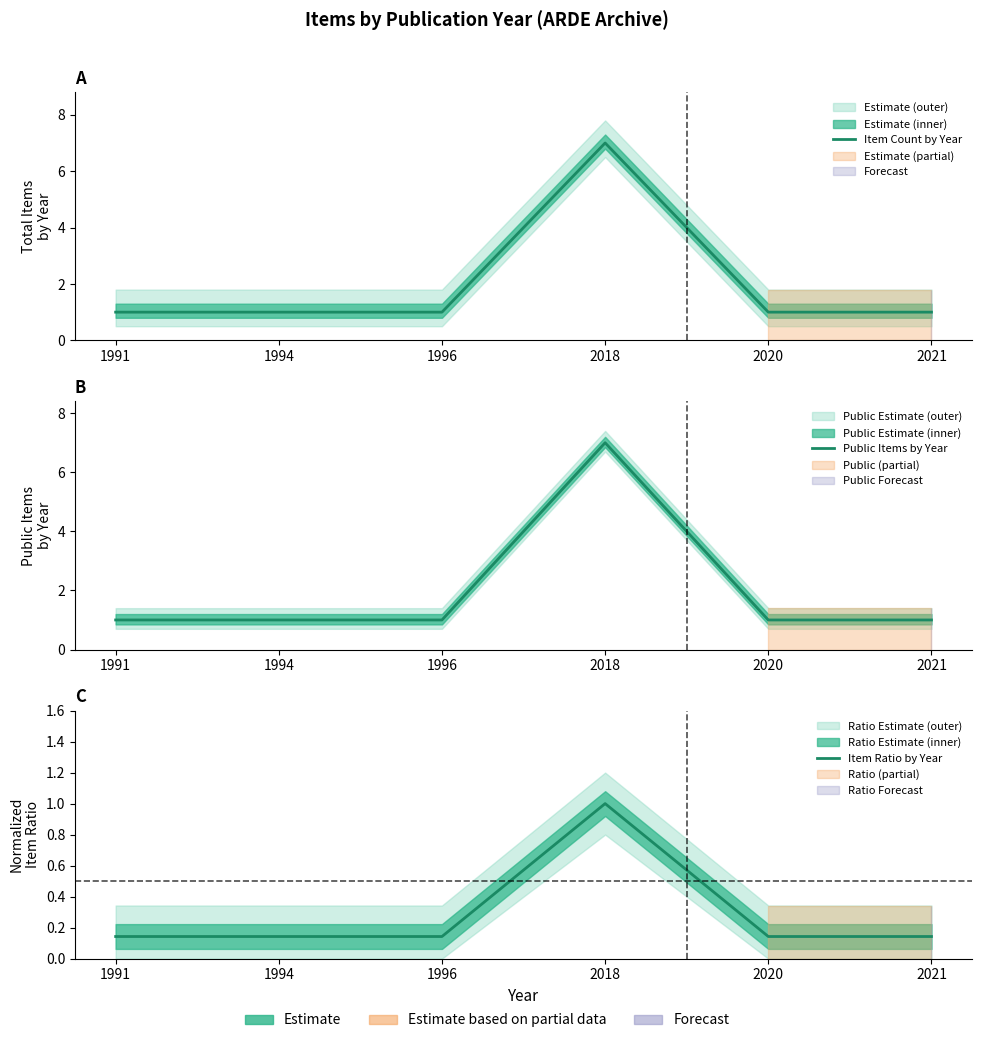

Reading left to right, transcribe all the data shown in this chart.

Item Count by Year: 1.0	1.0	1.0	7.0	1.0	1.0
Public Items by Year: 1.0	1.0	1.0	7.0	1.0	1.0
Item Ratio by Year: 0.1	0.1	0.1	1.0	0.1	0.1